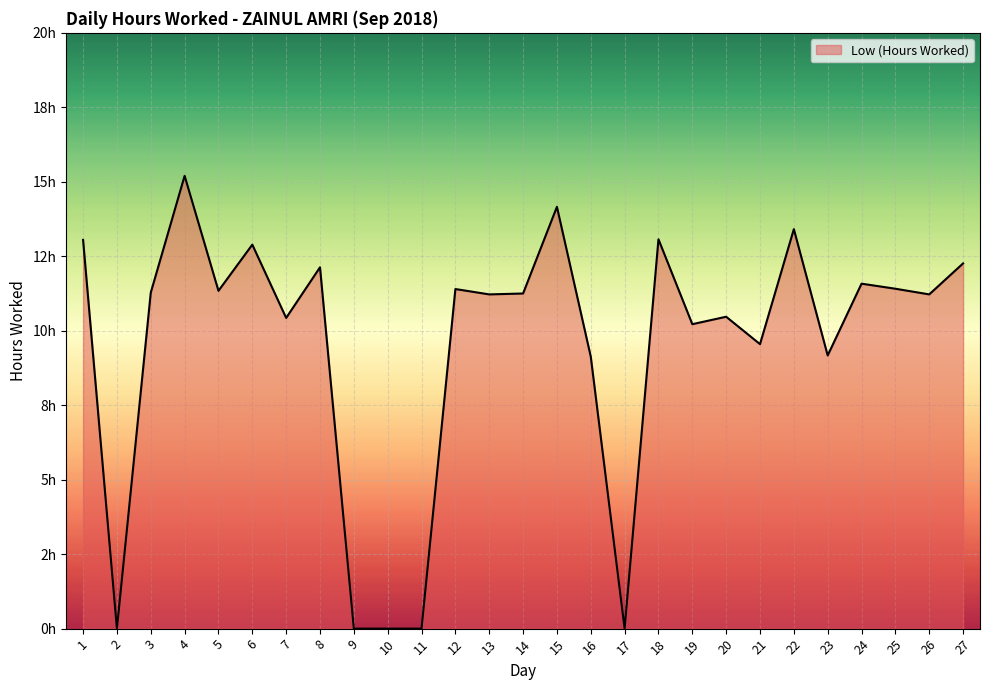

Is this an area chart (filled region under the line)?

Yes